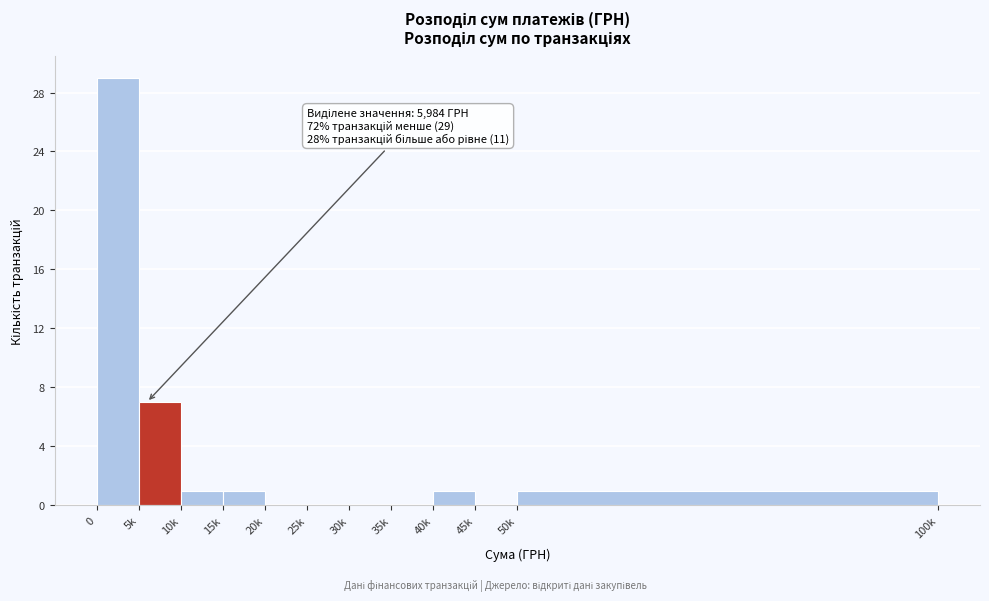

Reading left to right, extract all data points from this chart.

0=29	5k=7	10k=1	15k=1	20k=0	25k=0	30k=0	35k=0	40k=1	45k=0	50k=1